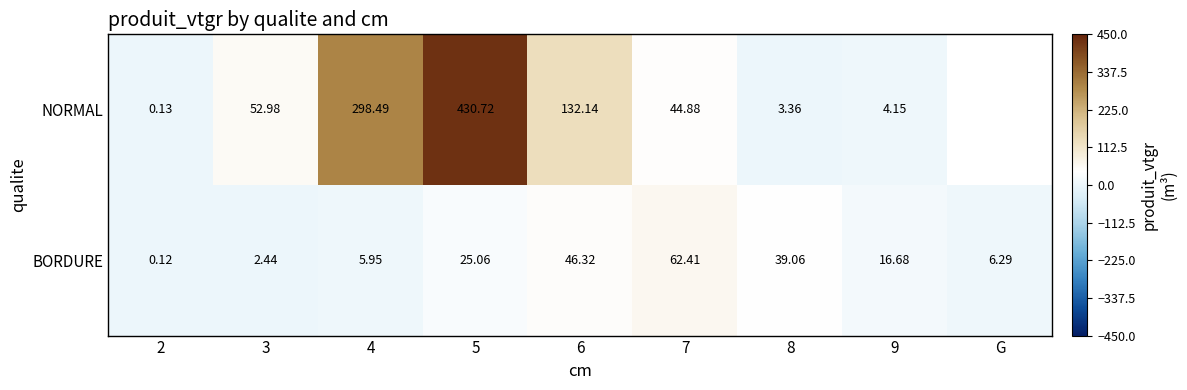

Which category has the highest value across all series?

5